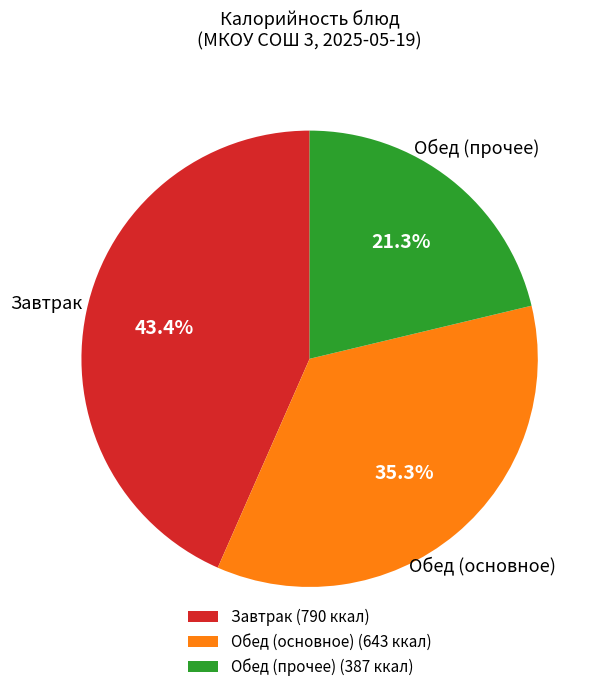

Does Завтрак account for over 50% of the chart?

No